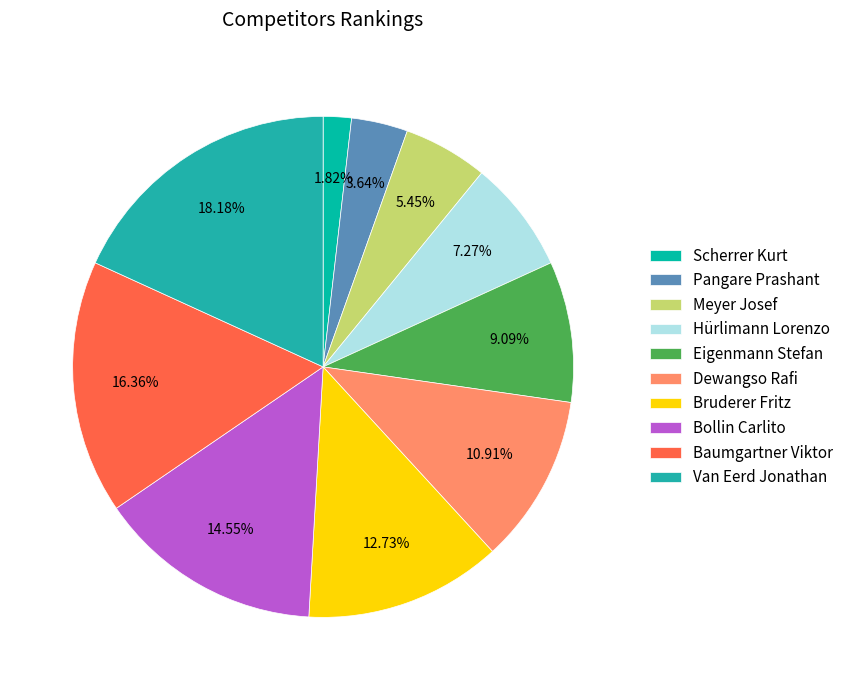

Which slice is the largest?

Van Eerd Jonathan